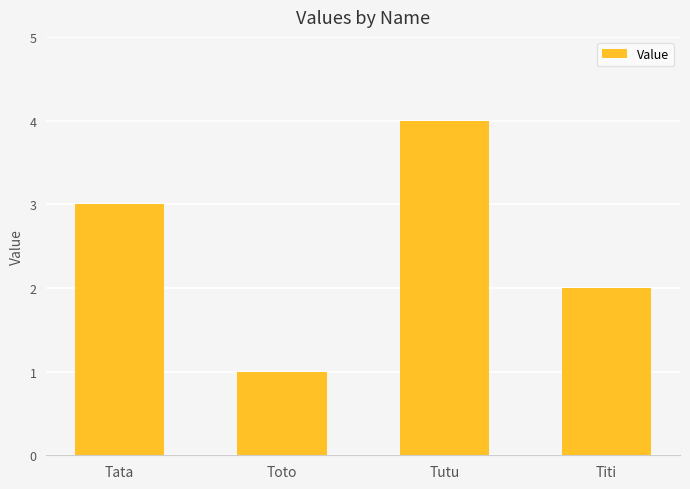

What is the maximum value shown in the chart?

4